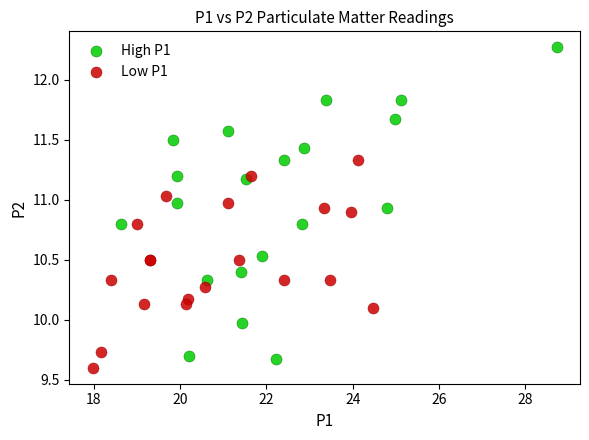

Which series reaches the maximum Y coordinate?

High P1